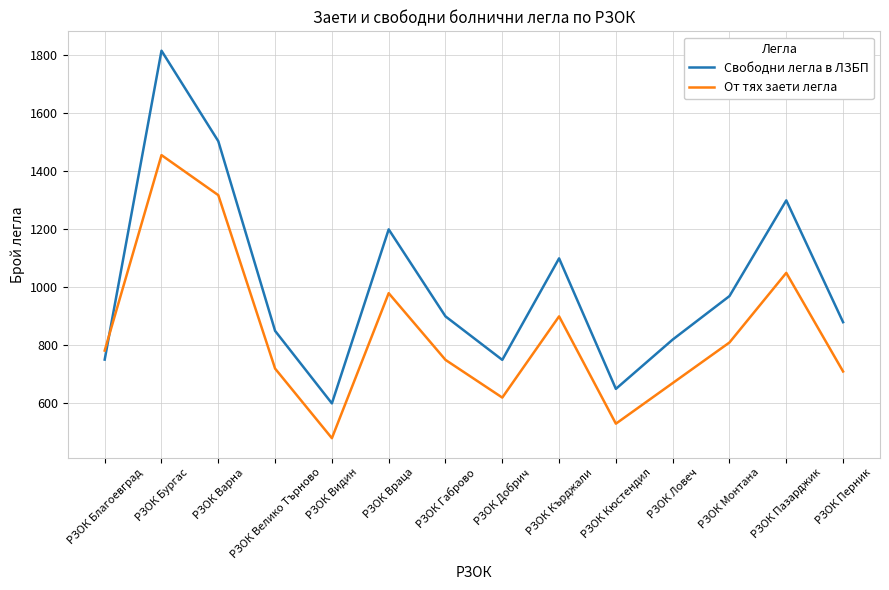

What is the sum of the От тях заети легла values at РЗОК Благоевград and РЗОК Бургас?

2238